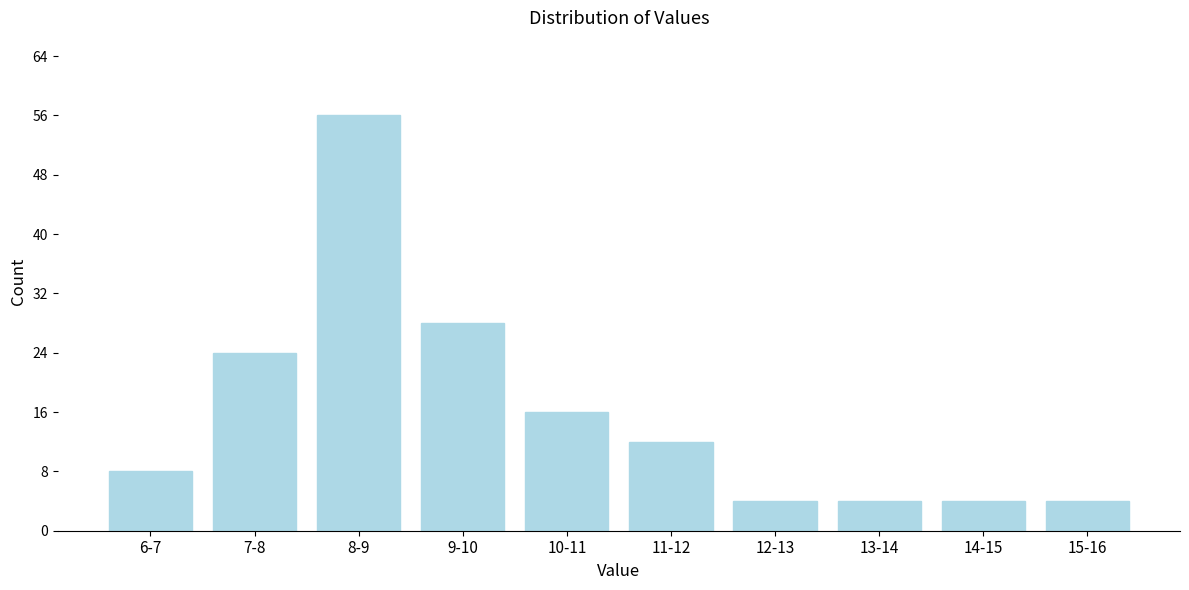

Reading right to left, extract all data points from this chart.

4	4	4	4	12	16	28	56	24	8